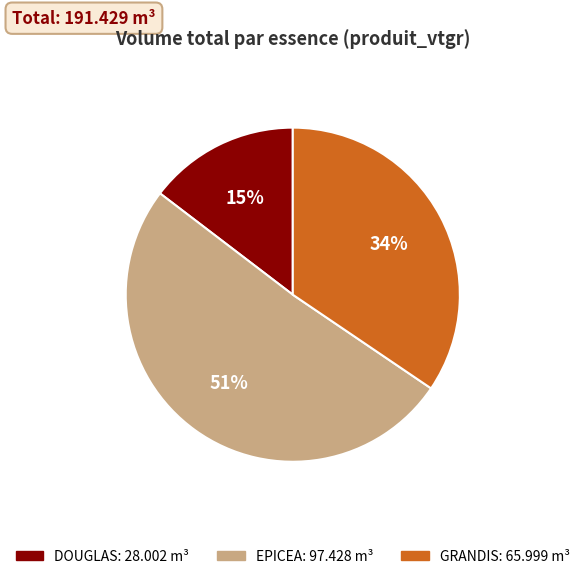

Approximately how many times larger is the value at GRANDIS compared to EPICEA?

0.7